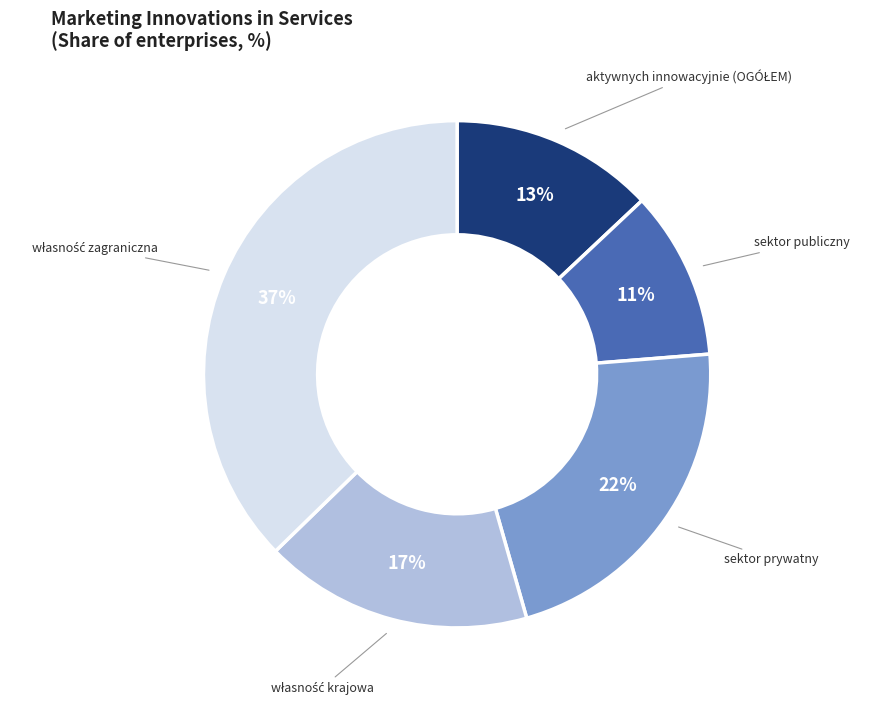

True or false: sektor publiczny accounts for 11% of the total.

True